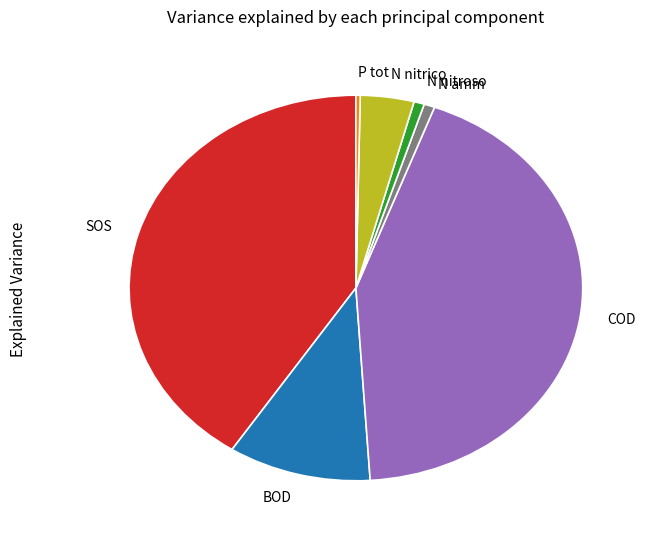

Does any single category account for the majority?

No